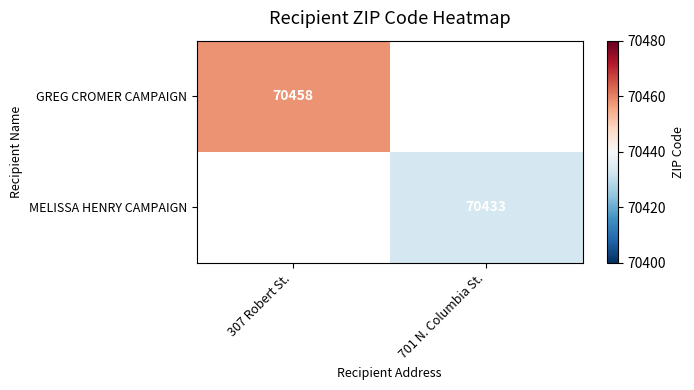

Is it true that MELISSA HENRY CAMPAIGN equals 15875 at 701 N. Columbia St.?

False